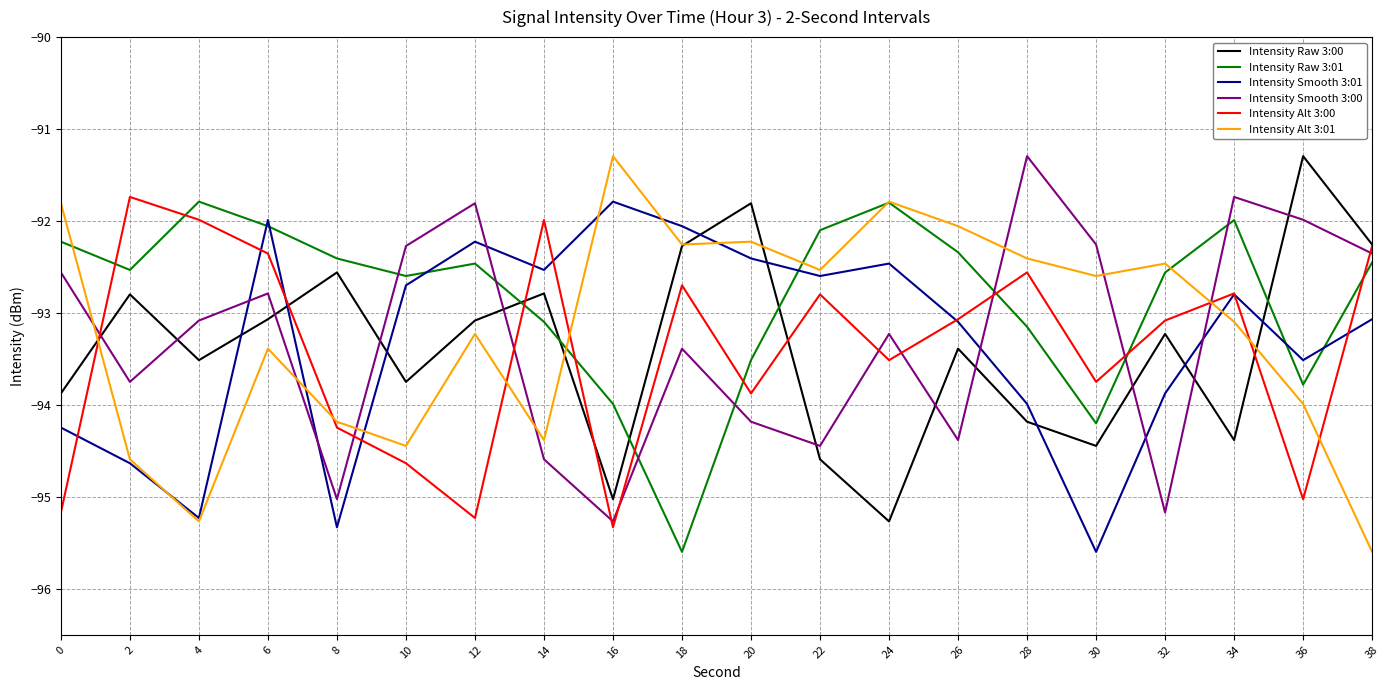

True or false: Intensity Smooth 3:00 and Intensity Raw 3:01 intersect in this chart.

True